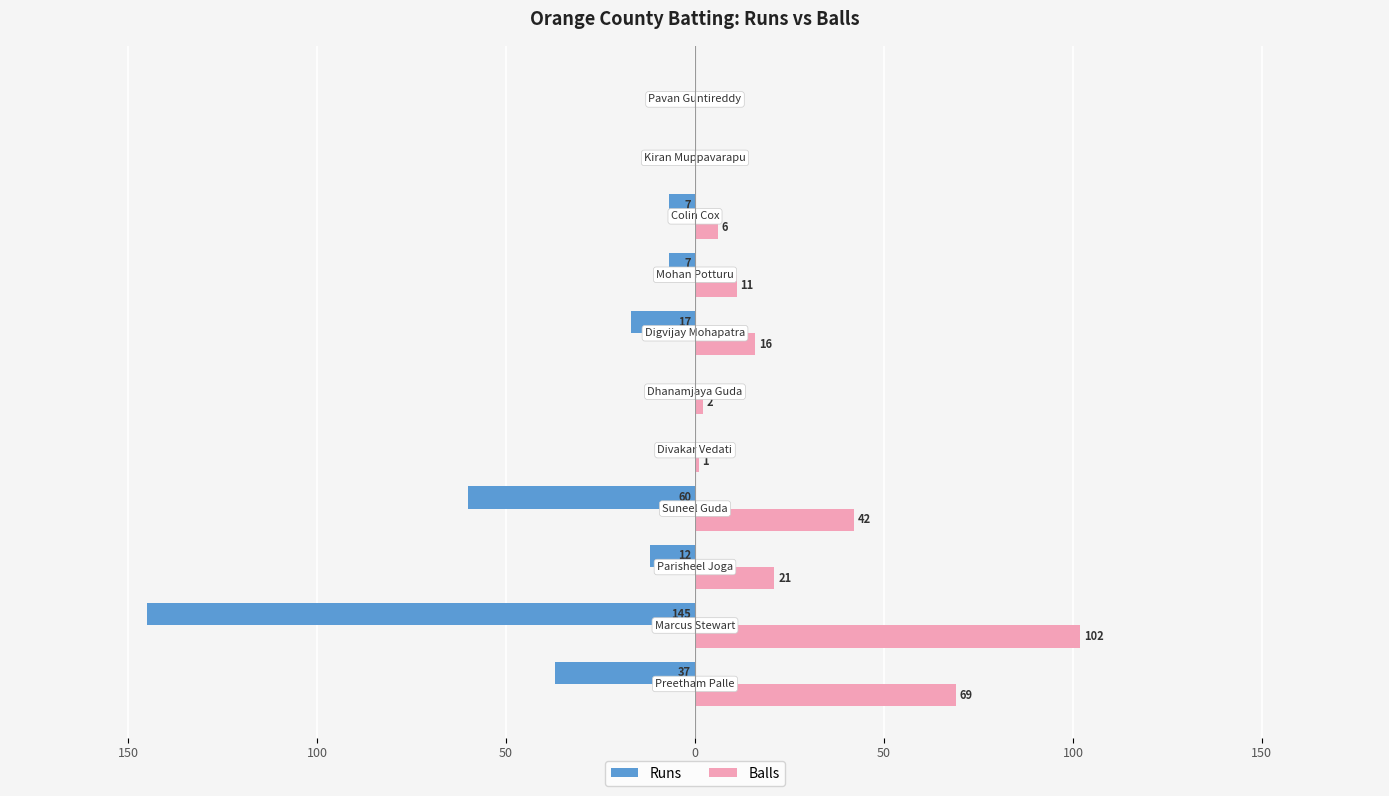

Reading right to left, list all the values displayed in this chart.

Runs: 0	0	-7	-7	-17	0	0	-60	-12	-145	-37
Balls: 0	0	6	11	16	2	1	42	21	102	69